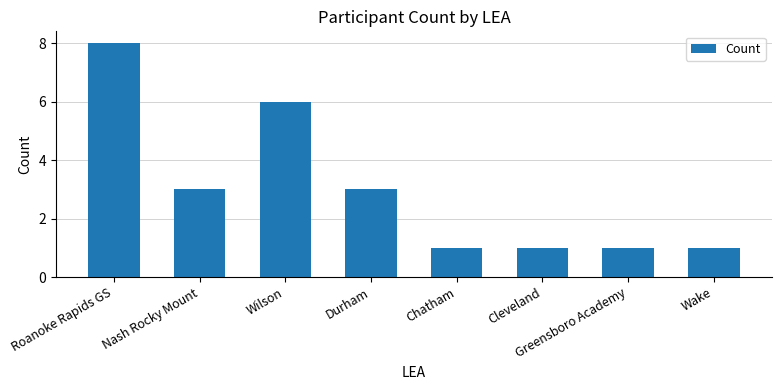

Count the values in the range 1 to 6.

7